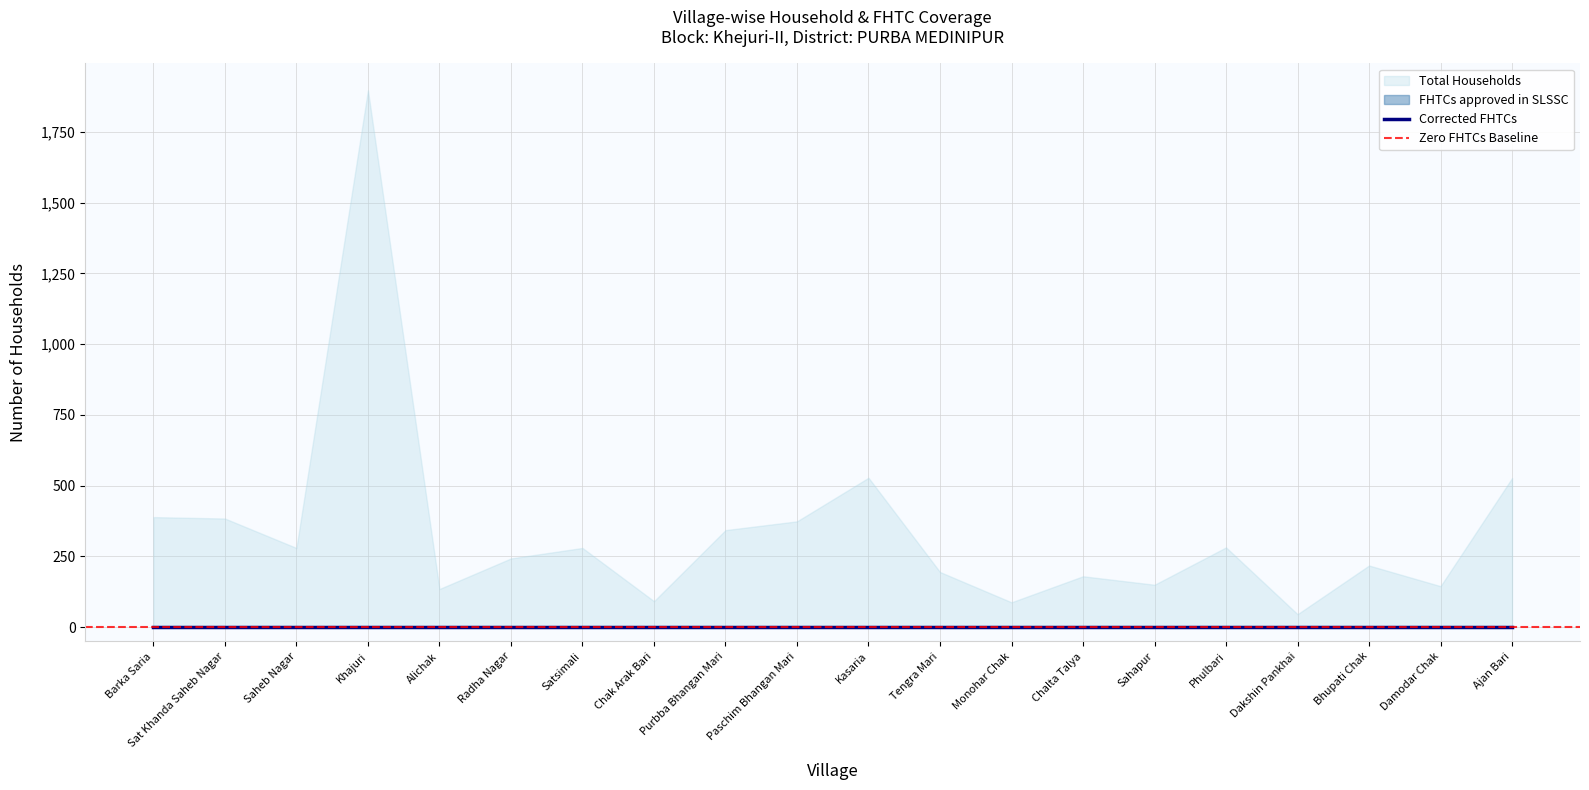

Between Alichak and Monohar Chak, which is larger?

Alichak